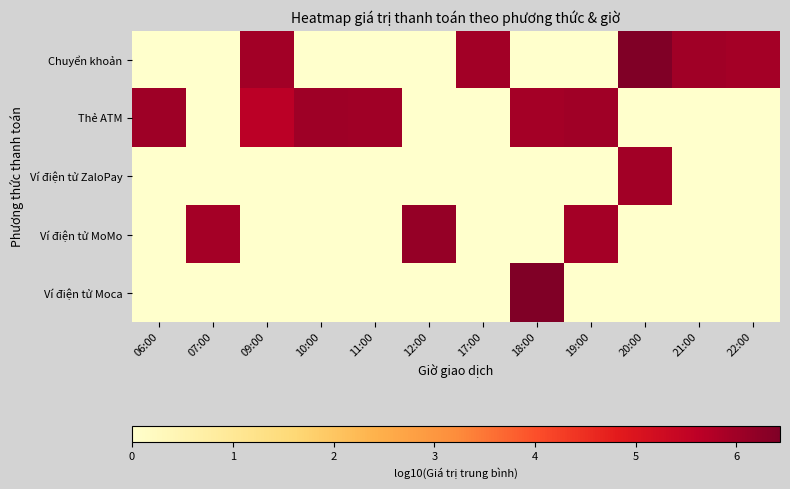

What is the greatest value displayed?

6.4